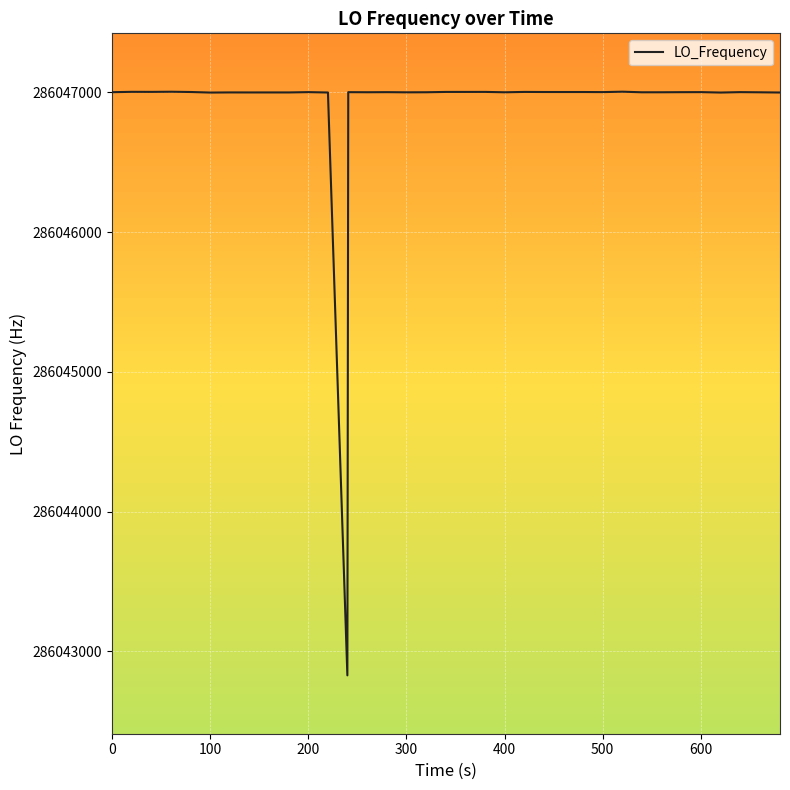

What is the maximum value shown in the chart?

286047004.3